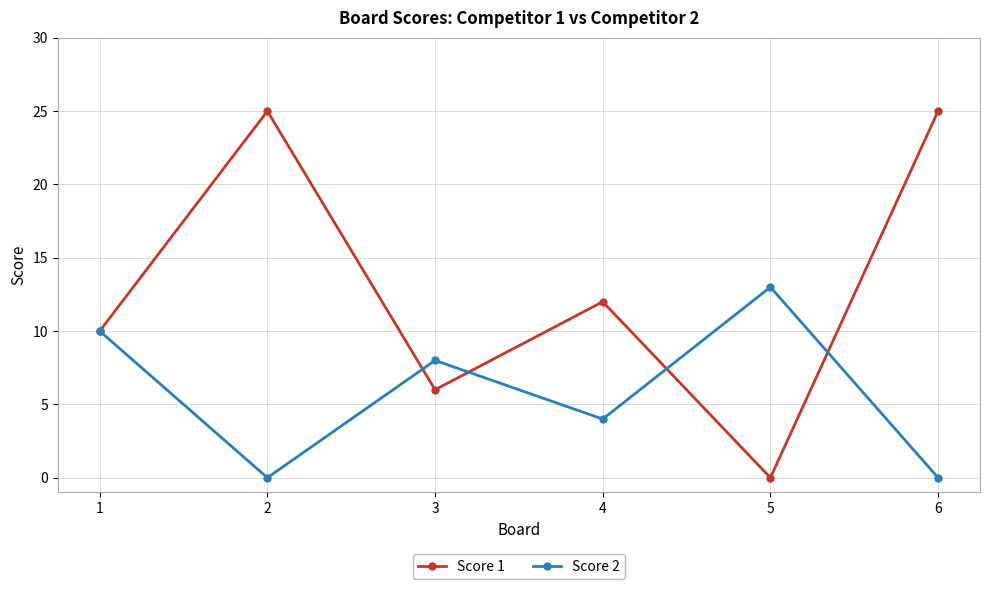

In Score 2, how many points are lower than both neighbors (excluding endpoints)?

2